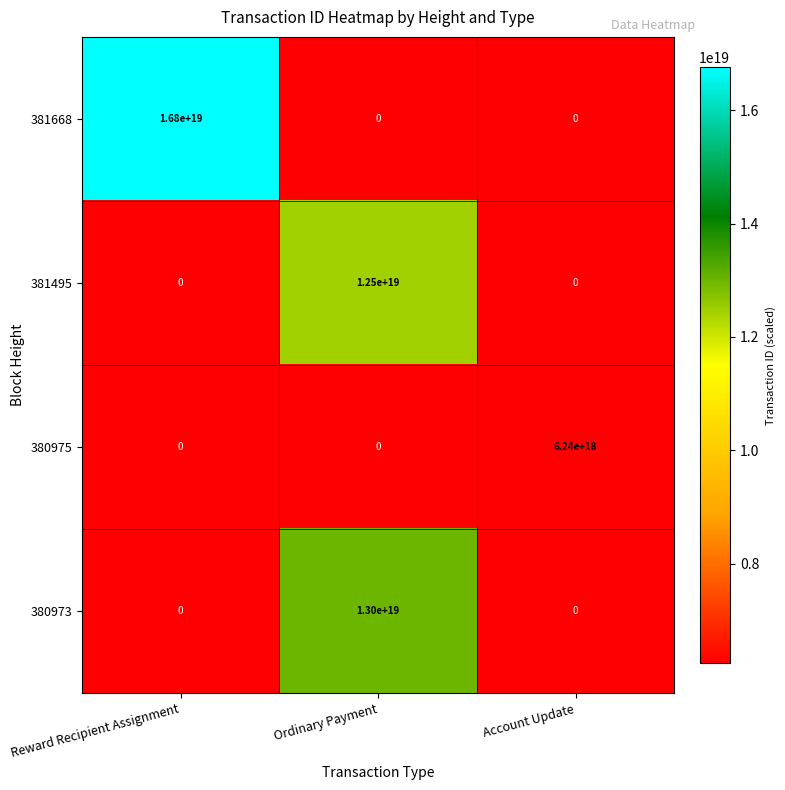

At how many categories does at least one series exceed 16616056871417647104?

1